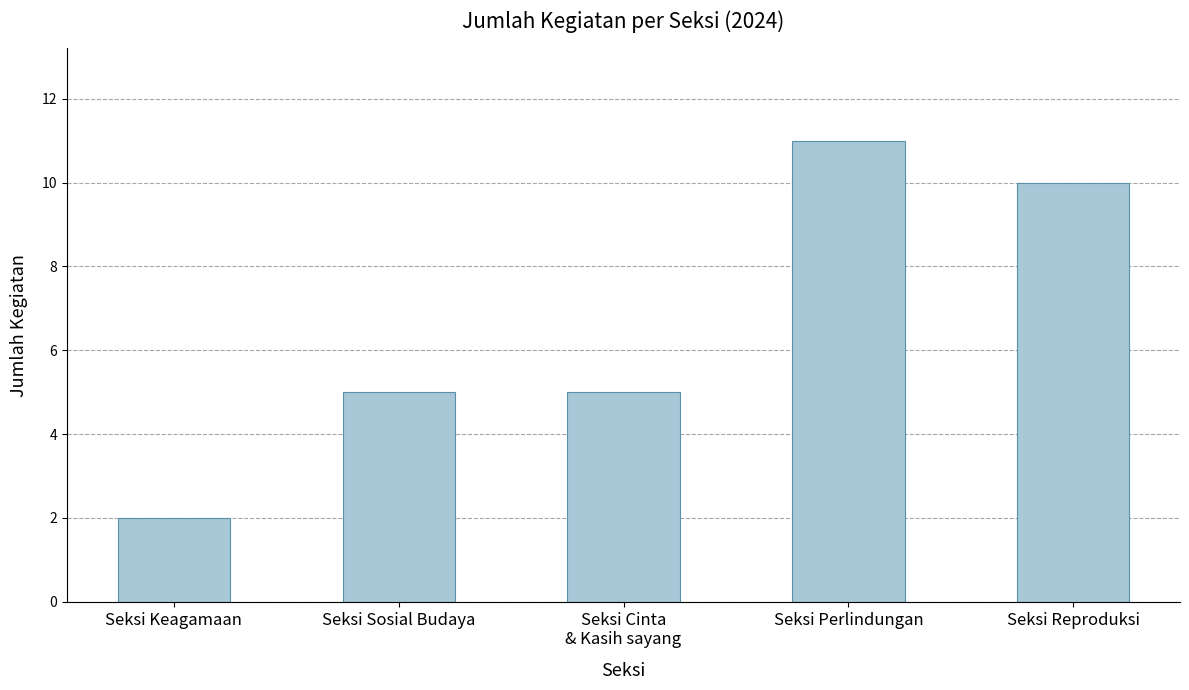

What is the minimum value shown in the chart?

2